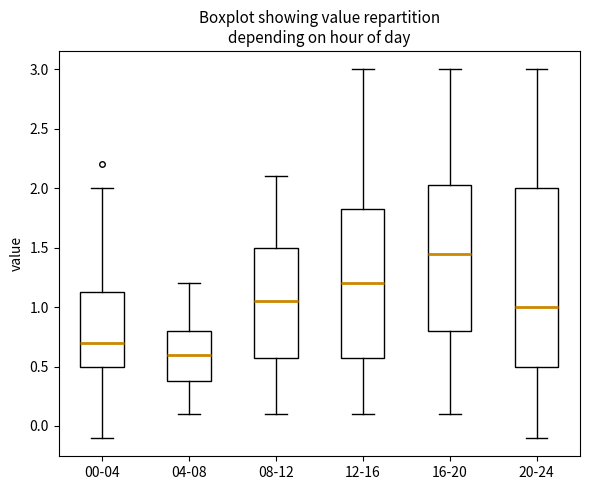

Reading left to right, transcribe this box plot: for each box, give where its median line is, the range the box spans, and where its two whiskers end, as read against the y-axis. The values are not printed on the chart, so give them approximately, as read against the axis.

00-04: median 0.70, box 0.50 to 1.15, whiskers -0.10 to 2.00
04-08: median 0.60, box 0.40 to 0.80, whiskers 0.10 to 1.20
08-12: median 1.05, box 0.60 to 1.50, whiskers 0.10 to 2.10
12-16: median 1.20, box 0.60 to 1.85, whiskers 0.10 to 3.00
16-20: median 1.45, box 0.80 to 2.05, whiskers 0.10 to 3.00
20-24: median 1.00, box 0.50 to 2.00, whiskers -0.10 to 3.00